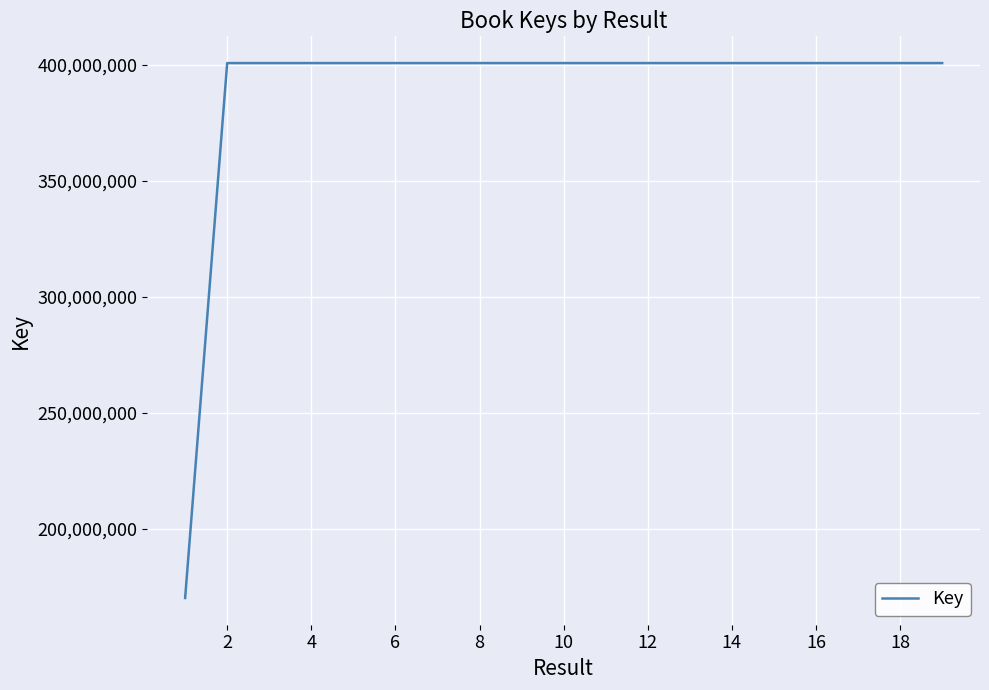

What is the difference between the maximum and minimum values?

230641725